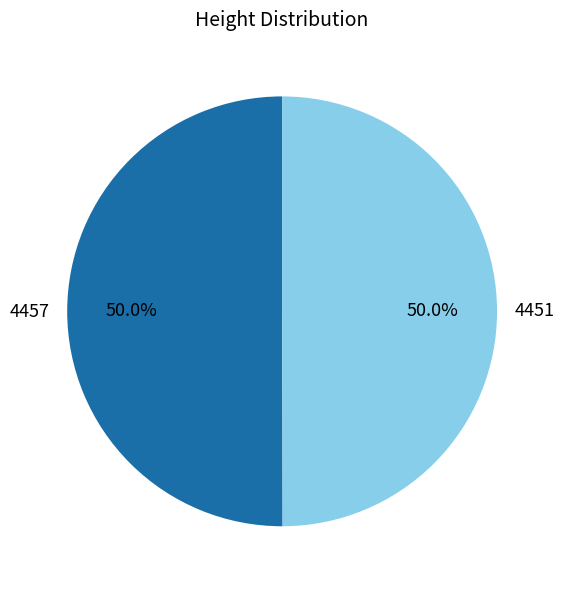

Approximately how many times larger is the value at 4457 compared to 4451?

1.0